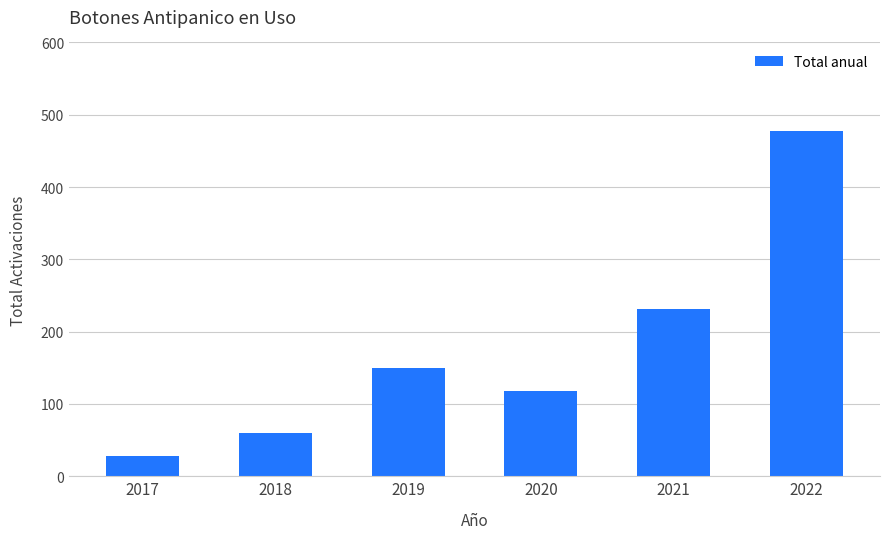

What value does the data have at 2018, to the nearest 50?

50